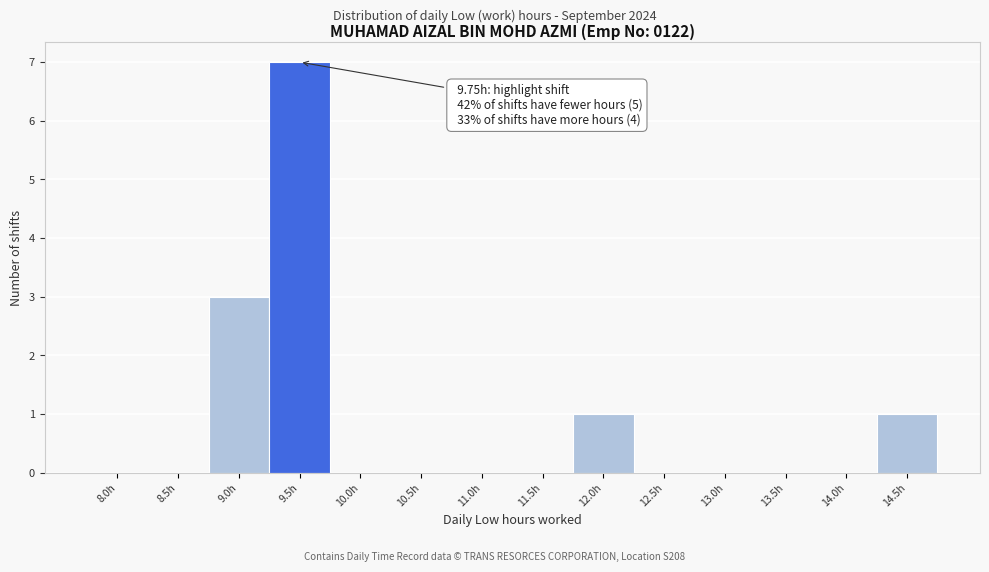

Reading left to right, what are all the values shown in this chart?

8.0h=0	8.5h=0	9.0h=3	9.5h=7	10.0h=0	10.5h=0	11.0h=0	11.5h=0	12.0h=1	12.5h=0	13.0h=0	13.5h=0	14.0h=0	14.5h=1